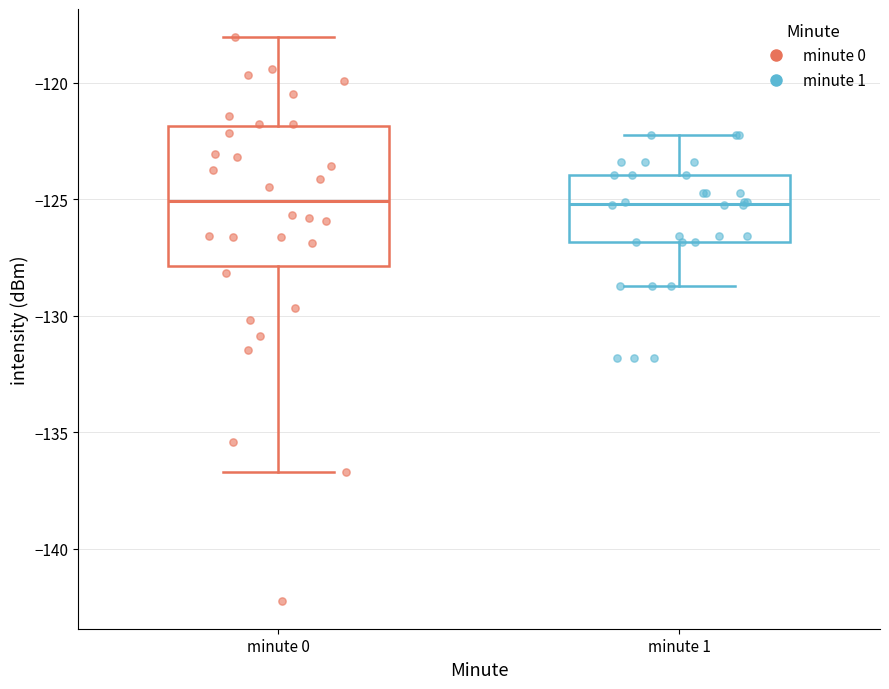

Which box is the tallest, from its lower edge to its upper edge?

minute 0